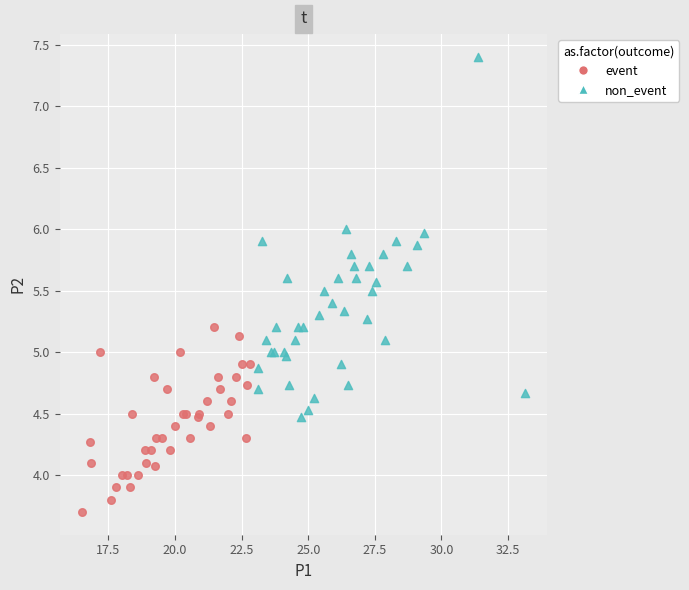

Which series has the widest spread of Y values?

non_event